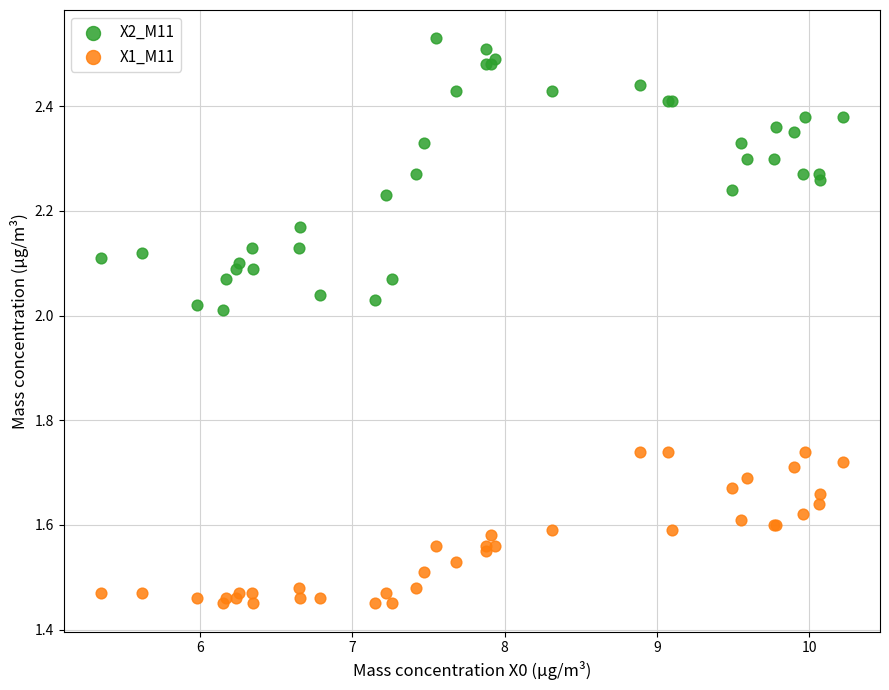

What is the X range (max minus min) for the scatter plot?

4.9